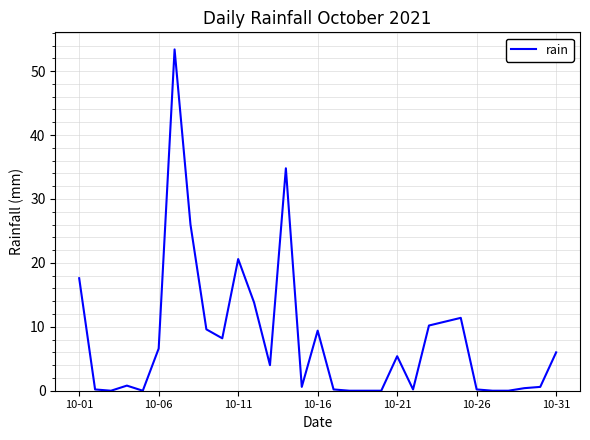

What is the difference between the maximum and minimum values?

53.4